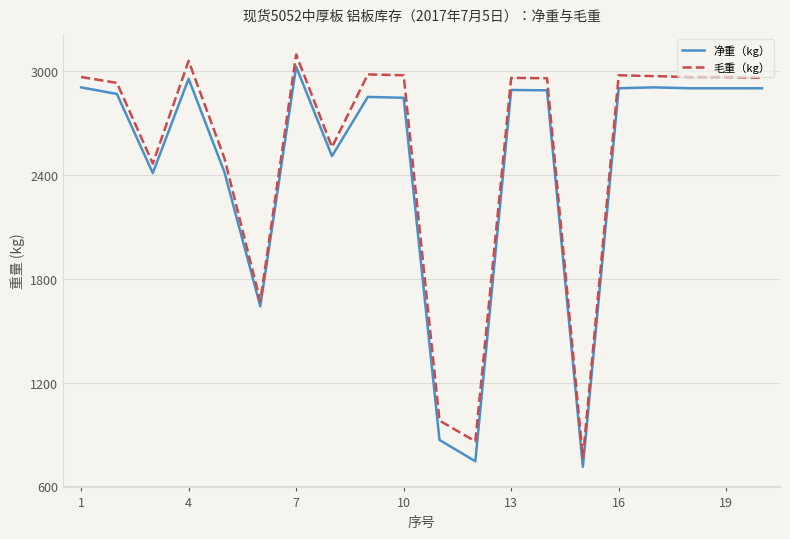

What is the minimum value shown in the chart?

713